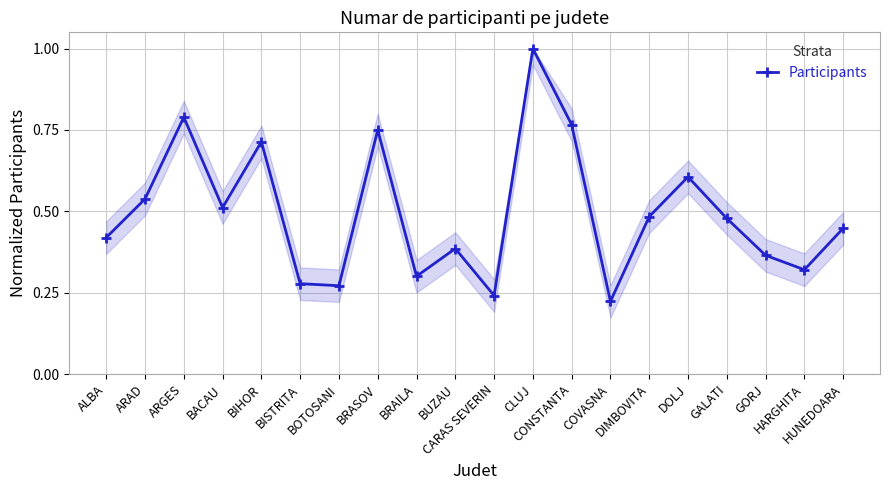

Between BIHOR and GALATI, which is larger?

BIHOR